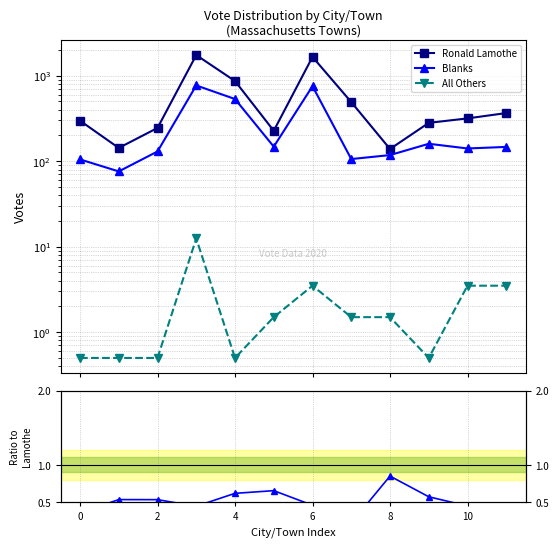

Rank the series by their maximum value, from lowest to highest.

Others / Lamothe, Blanks / Lamothe, All Others, Blanks, Ronald Lamothe